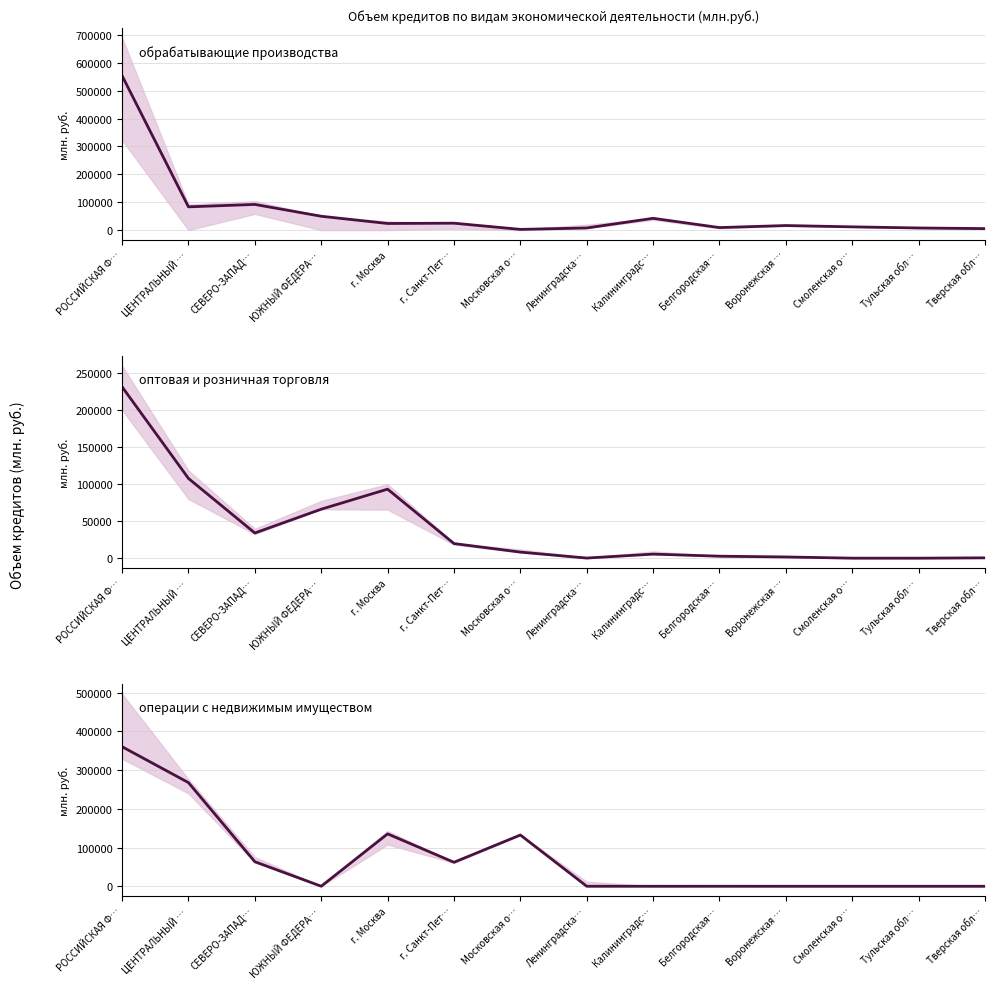

What is the difference between the операции с недвижимым имуществом values at Московская о… and РОССИЙСКАЯ Ф…?

227951